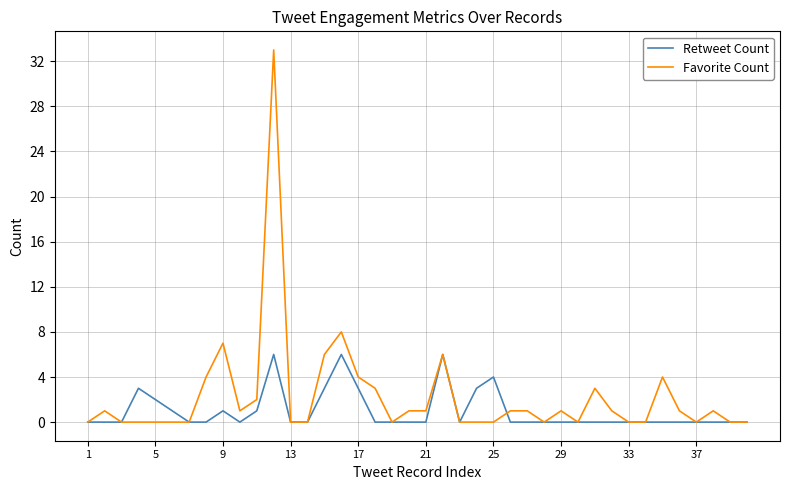

Which series has the largest range (max minus min)?

Favorite Count